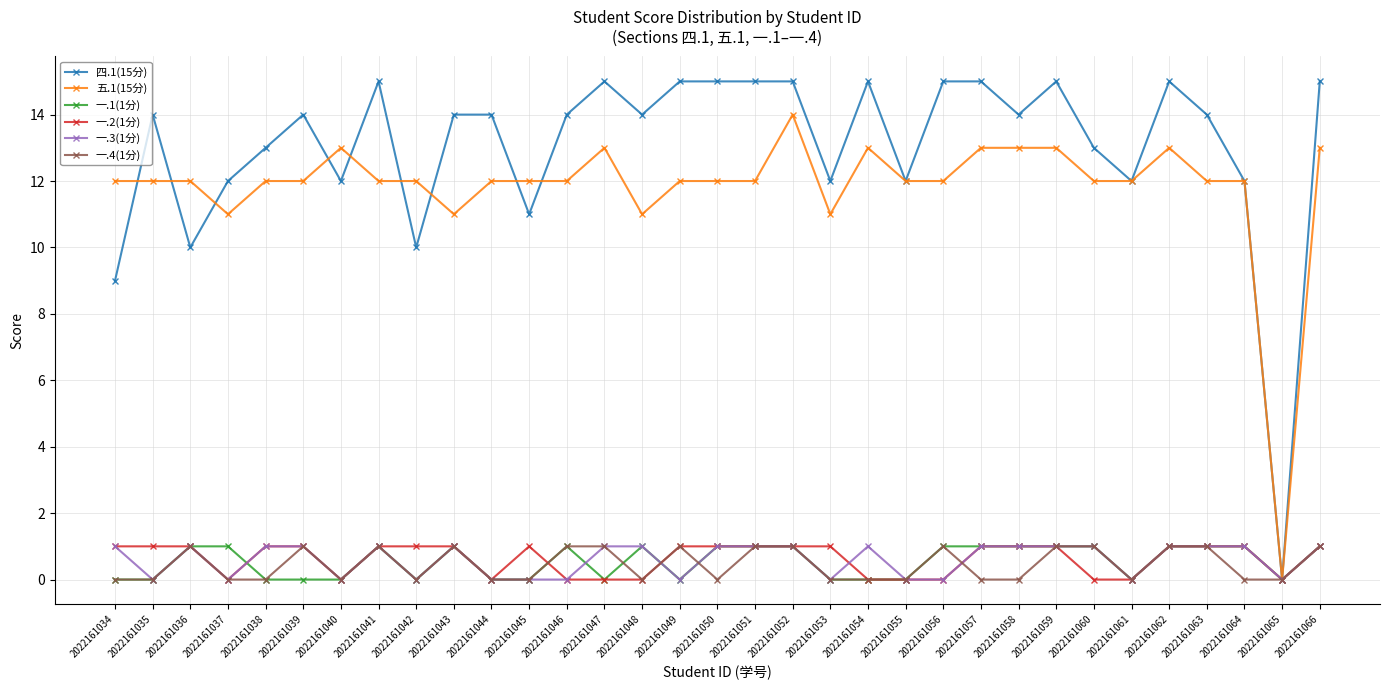

Is the value of 五.1(15分) at 2022161062 greater than the value of 四.1(15分) at 2022161049?

No